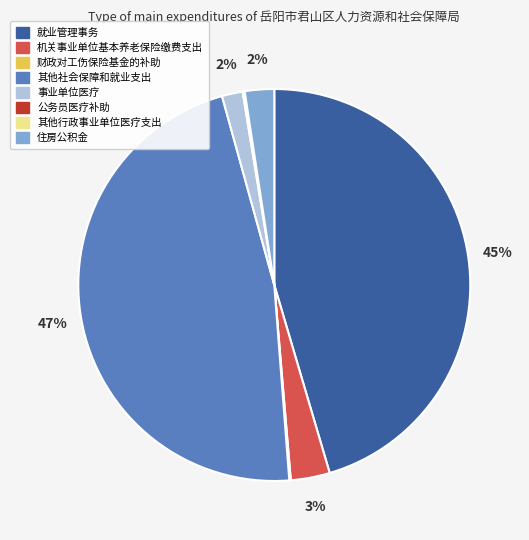

What is the largest slice in the pie chart?

其他社会保障和就业支出